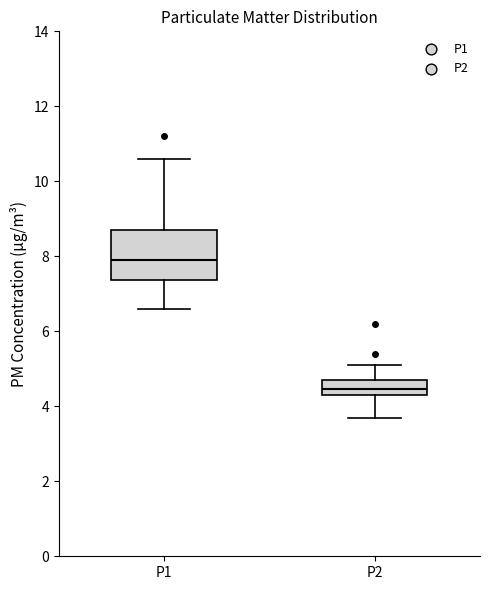

Reading left to right, transcribe this box plot: for each box, give where its median line is, the range the box spans, and where its two whiskers end, as read against the y-axis. The values are not printed on the chart, so give them approximately, as read against the axis.

P1: median 8.0, box 7.4 to 8.8, whiskers 6.6 to 10.6
P2: median 4.4 (inside the box), box 4.4 to 4.8, whiskers 3.8 to 5.2